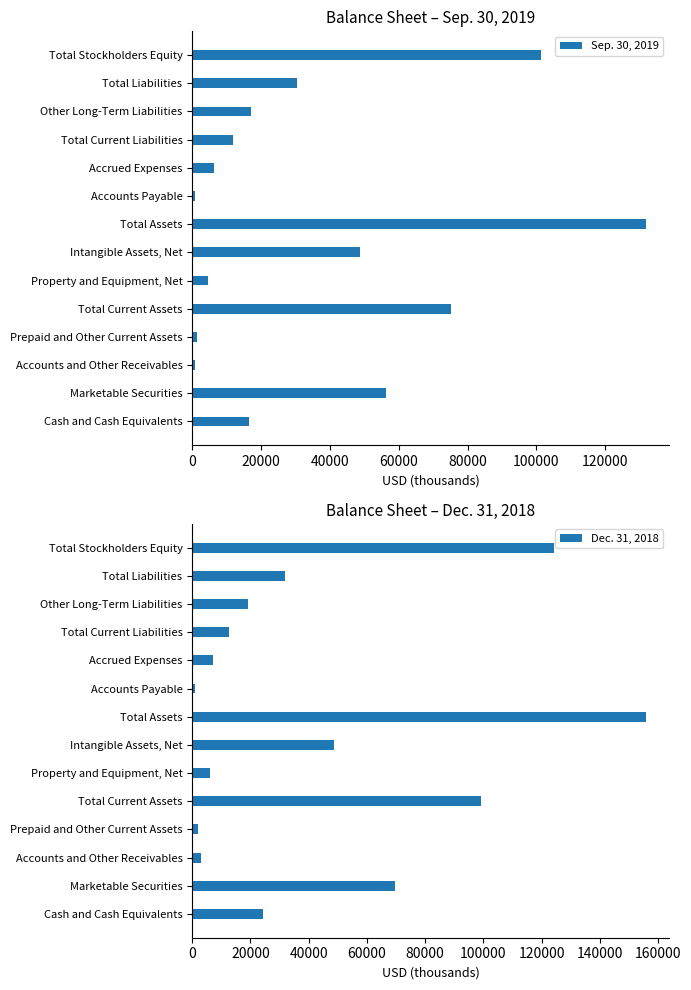

List the labels in order of Sep. 30, 2019 value, largest first.

Total Assets, Total Stockholders Equity, Total Current Assets, Marketable Securities, Intangible Assets, Net, Total Liabilities, Other Long-Term Liabilities, Cash and Cash Equivalents, Total Current Liabilities, Accrued Expenses, Property and Equipment, Net, Prepaid and Other Current Assets, Accounts and Other Receivables, Accounts Payable